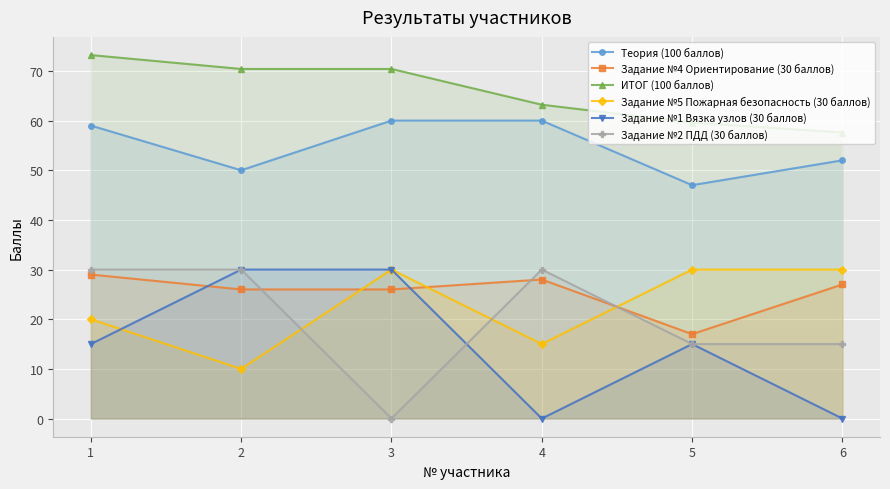

What is the difference between the Теория (100 баллов) values at 3 and 2?

10.0